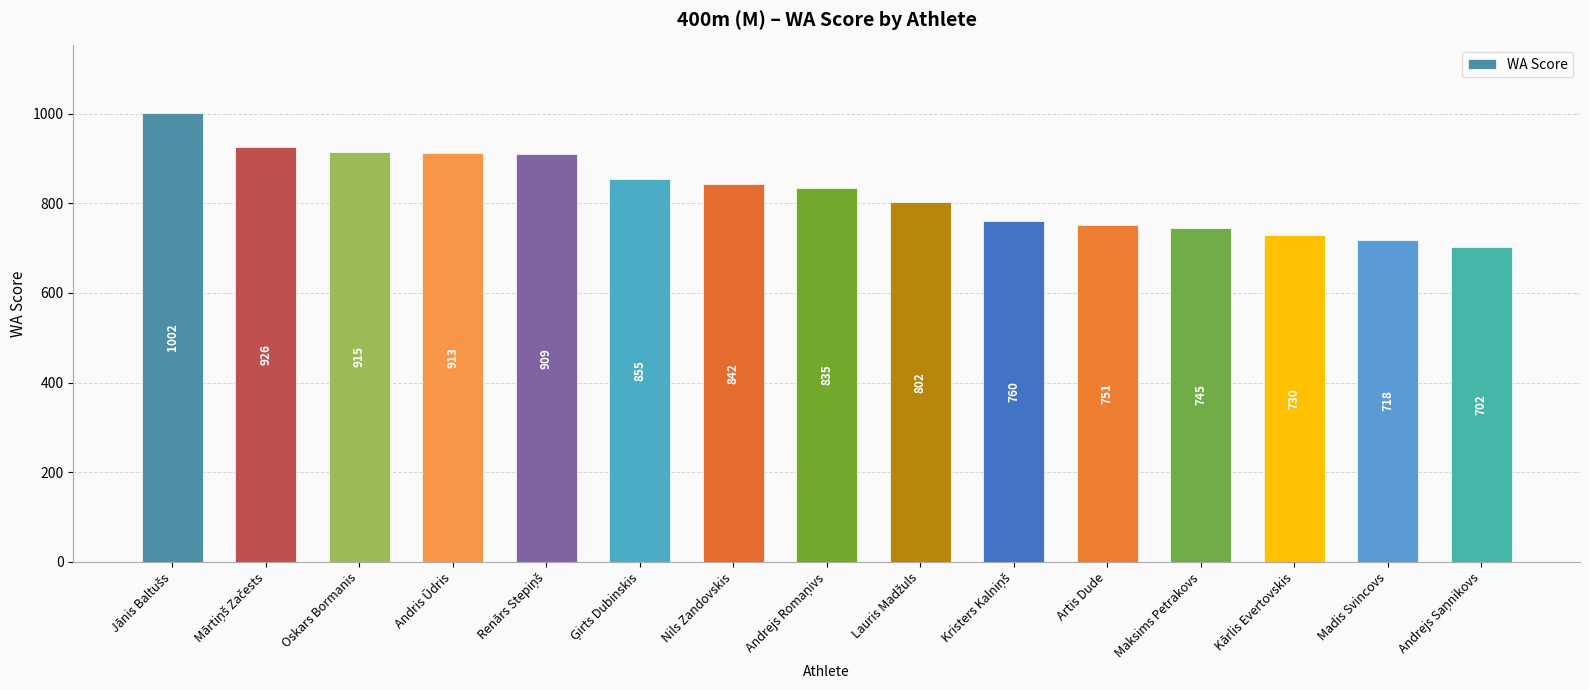

What is the ratio of the value at Maksims Petrakovs to the value at Nils Zandovskis?

0.9